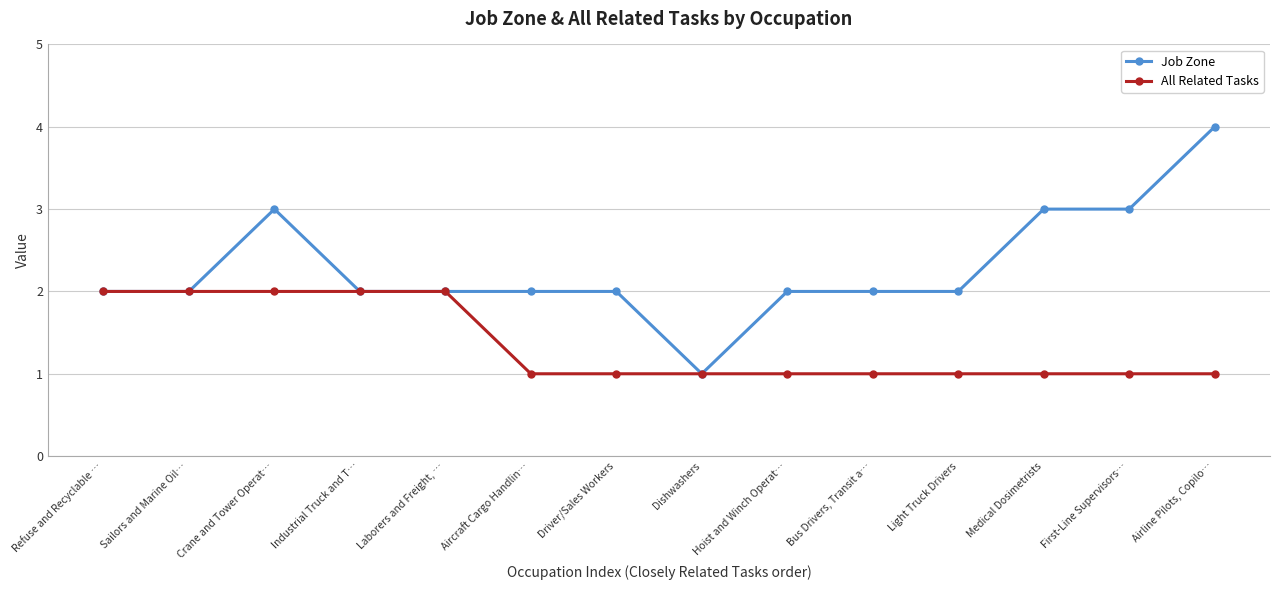

What is the minimum value shown in the chart?

1